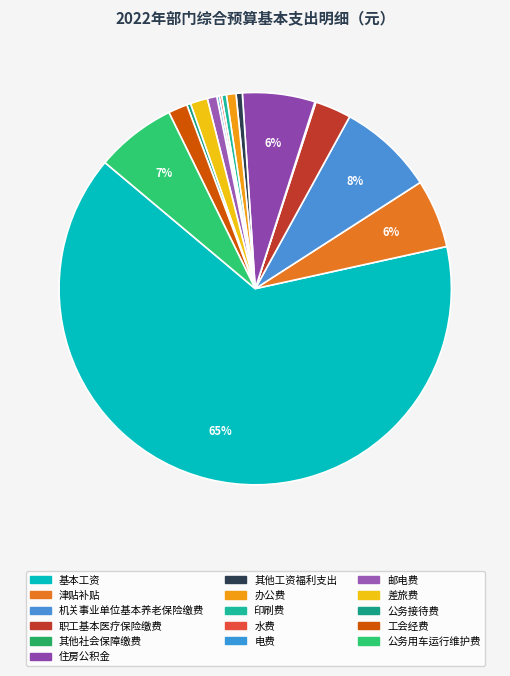

To the nearest percent, what percentage of the pie is 住房公积金?

6%